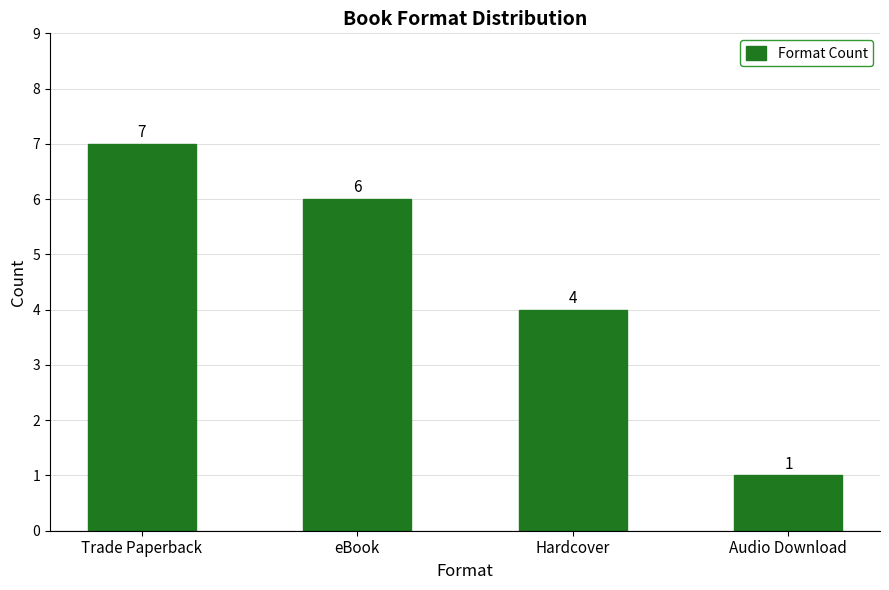

What is the sum of all values?

18